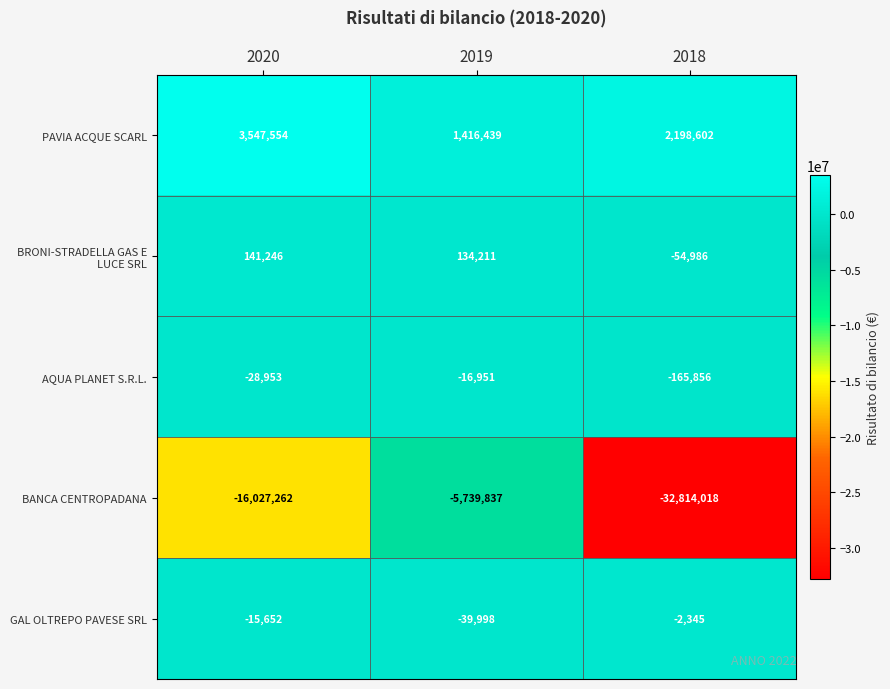

How many PAVIA ACQUE SCARL values are between 1416439 and 3547554?

3